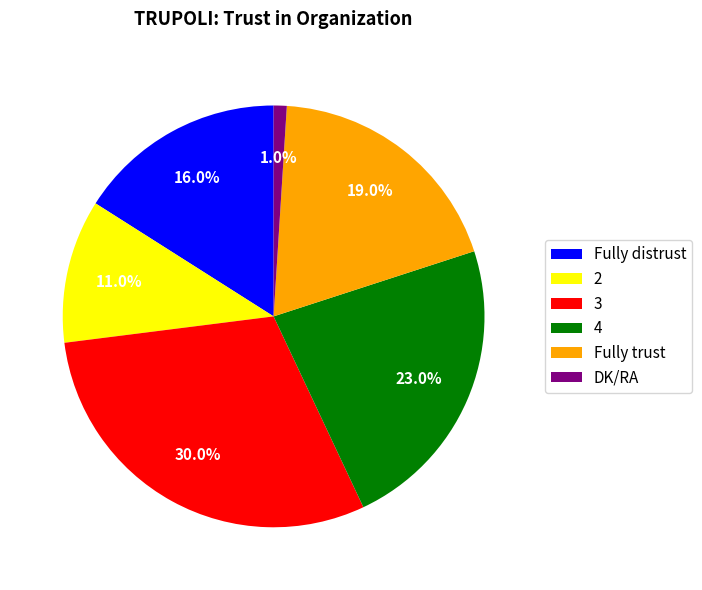

The 3 slice represents 42% of the pie. True or false?

False